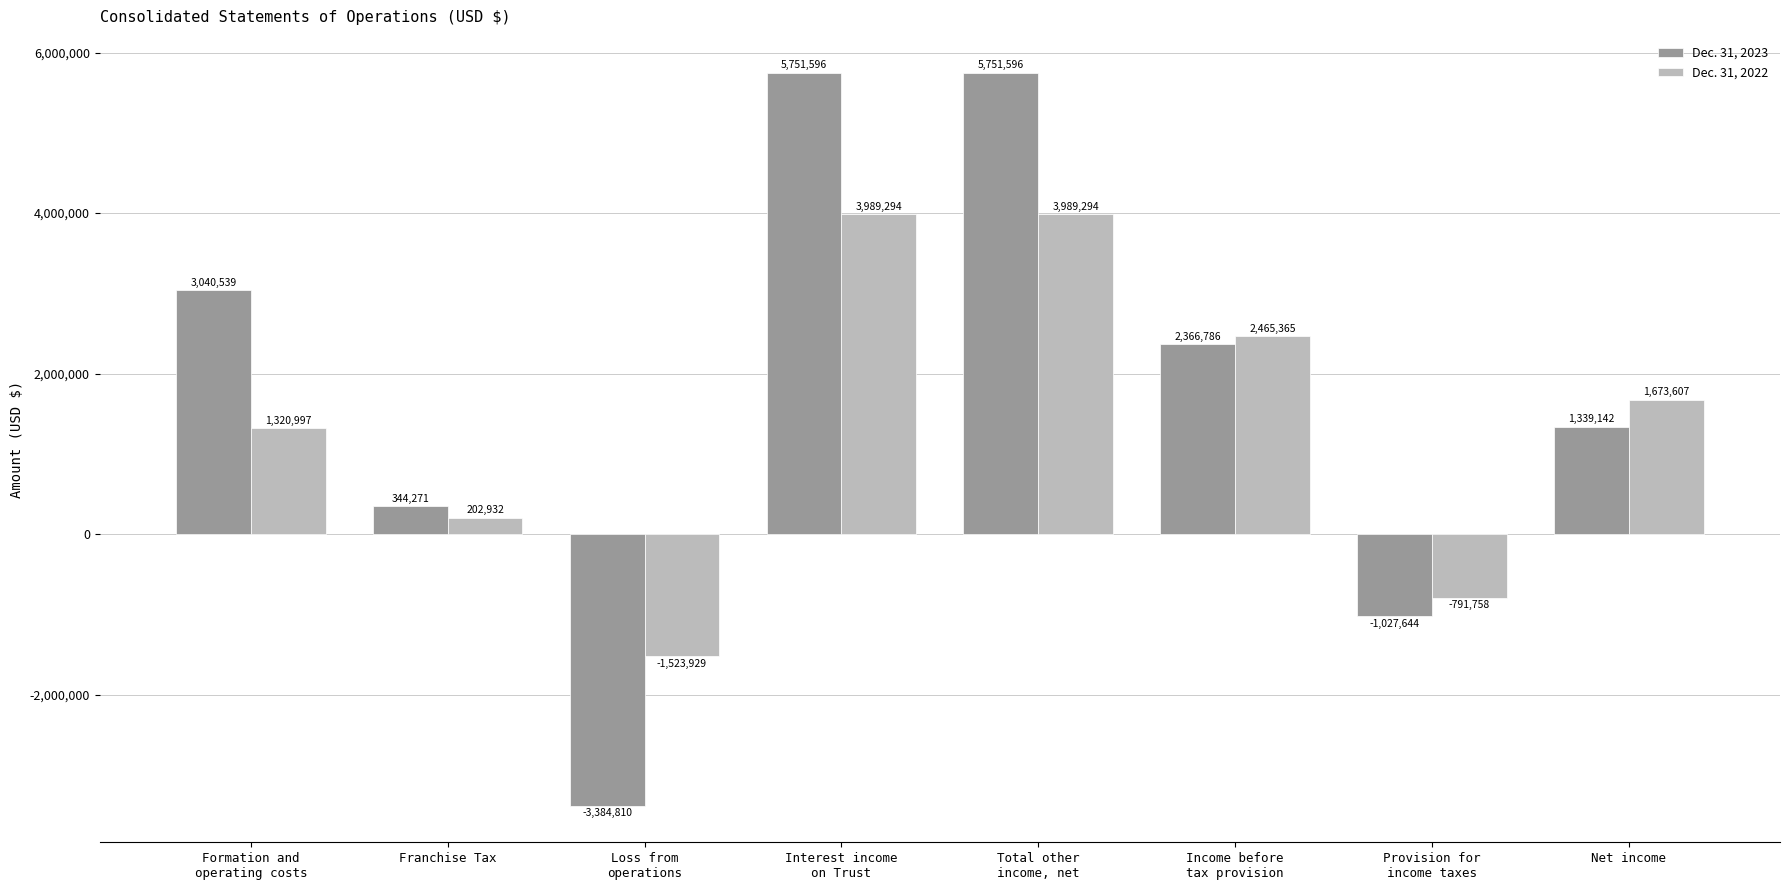

Which series has the widest spread of values?

Dec. 31, 2023